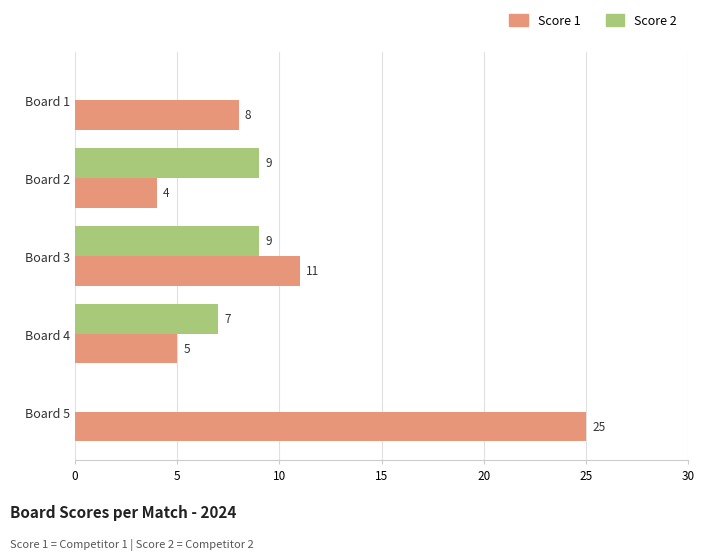

The Score 2 series shows 6 at Board 5. True or false?

False